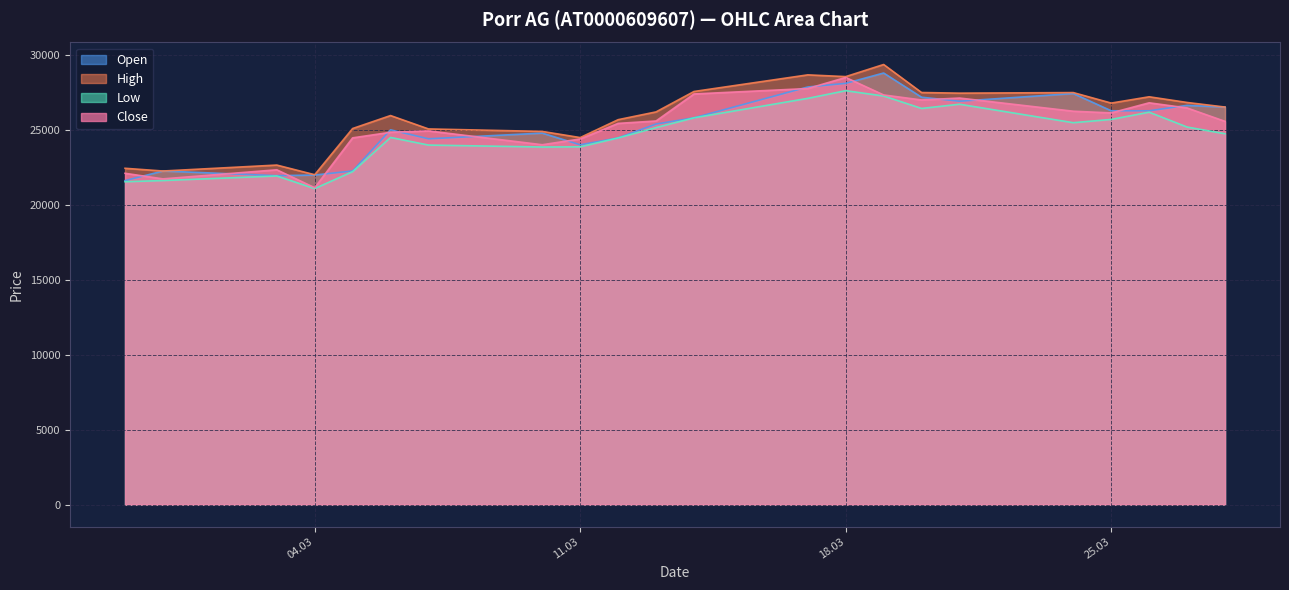

What is the total value across all series at 05.03.2025?

94110